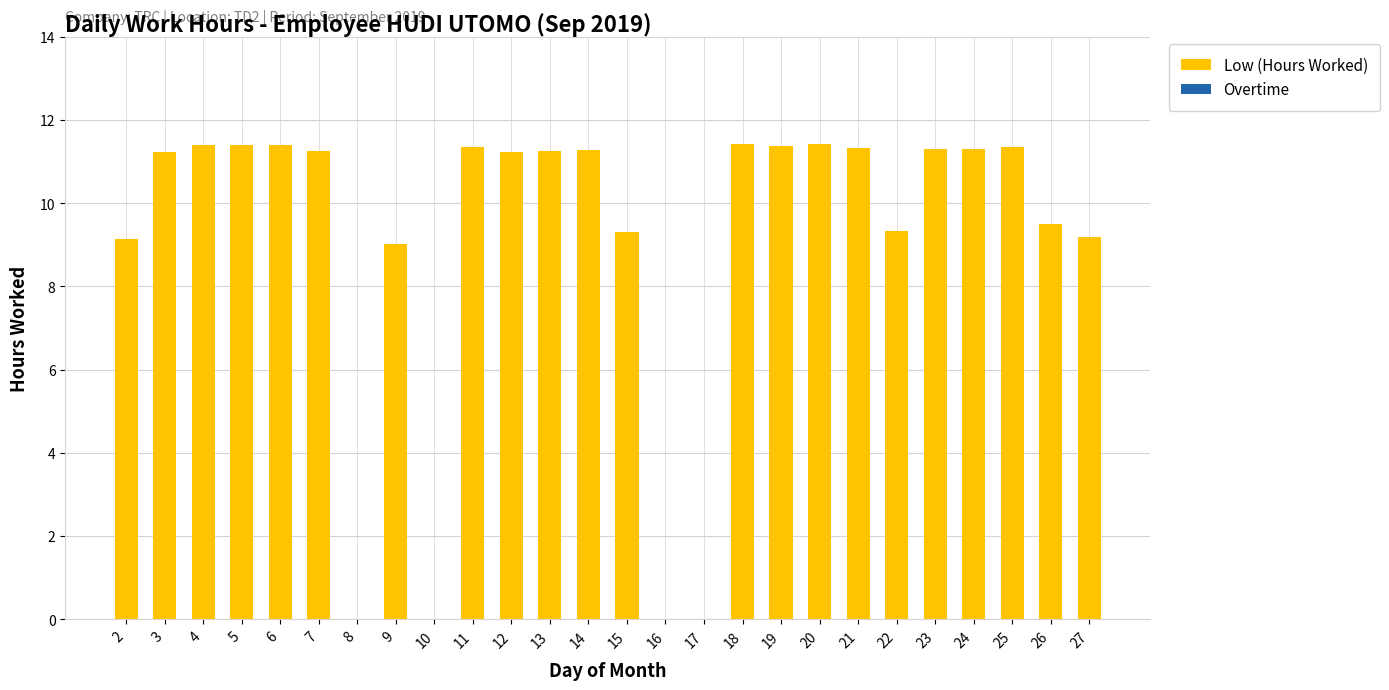

What is the sum of all values?

236.8